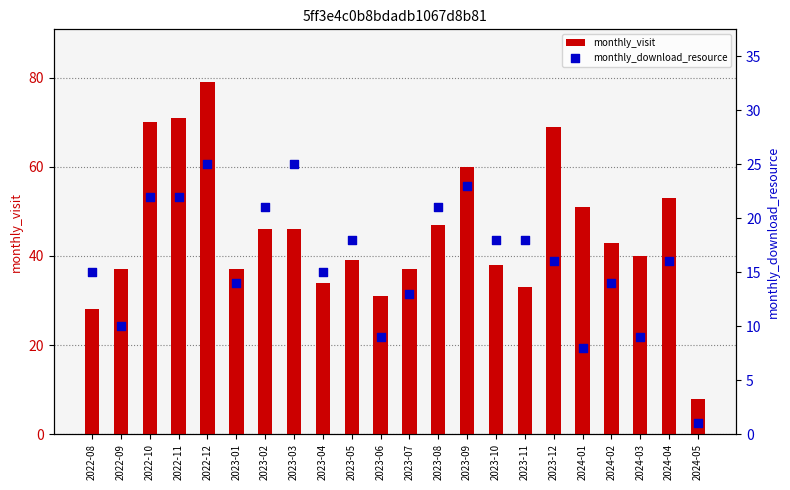

Which series contains the lowest Y value?

monthly_download_resource